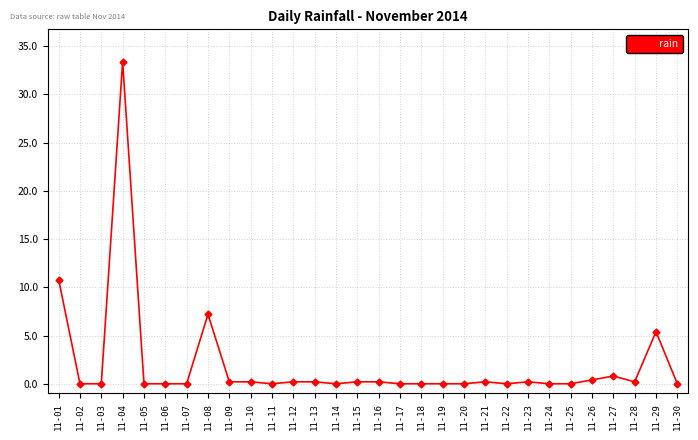

Does the chart have visible grid lines?

Yes